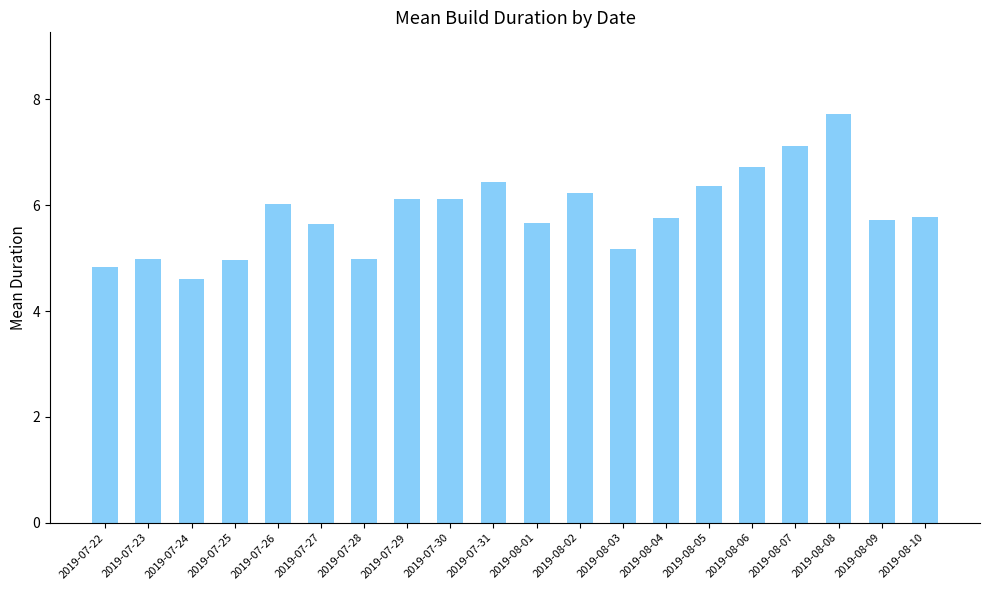

Which has a higher value, 2019-07-23 or 2019-08-08?

2019-08-08